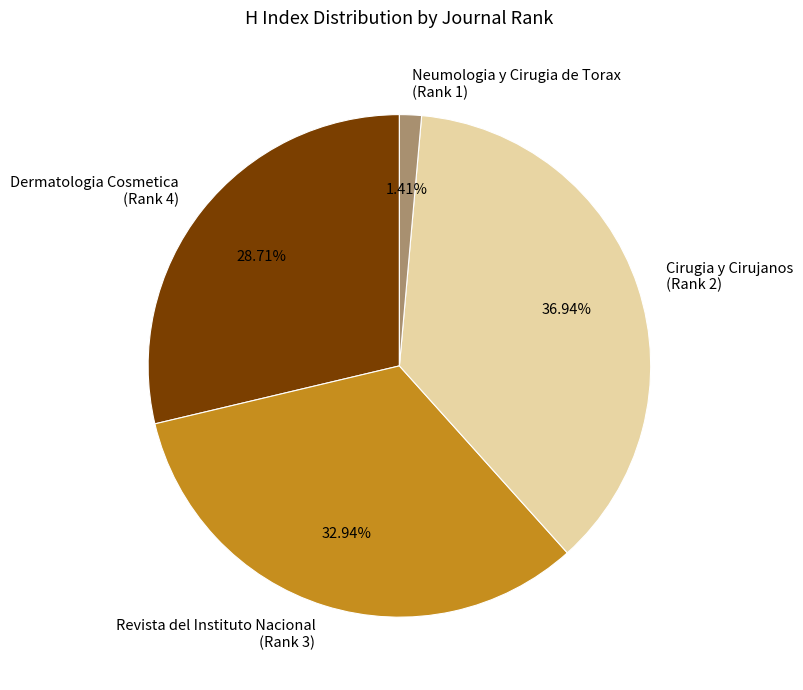

Does any single category account for the majority?

No